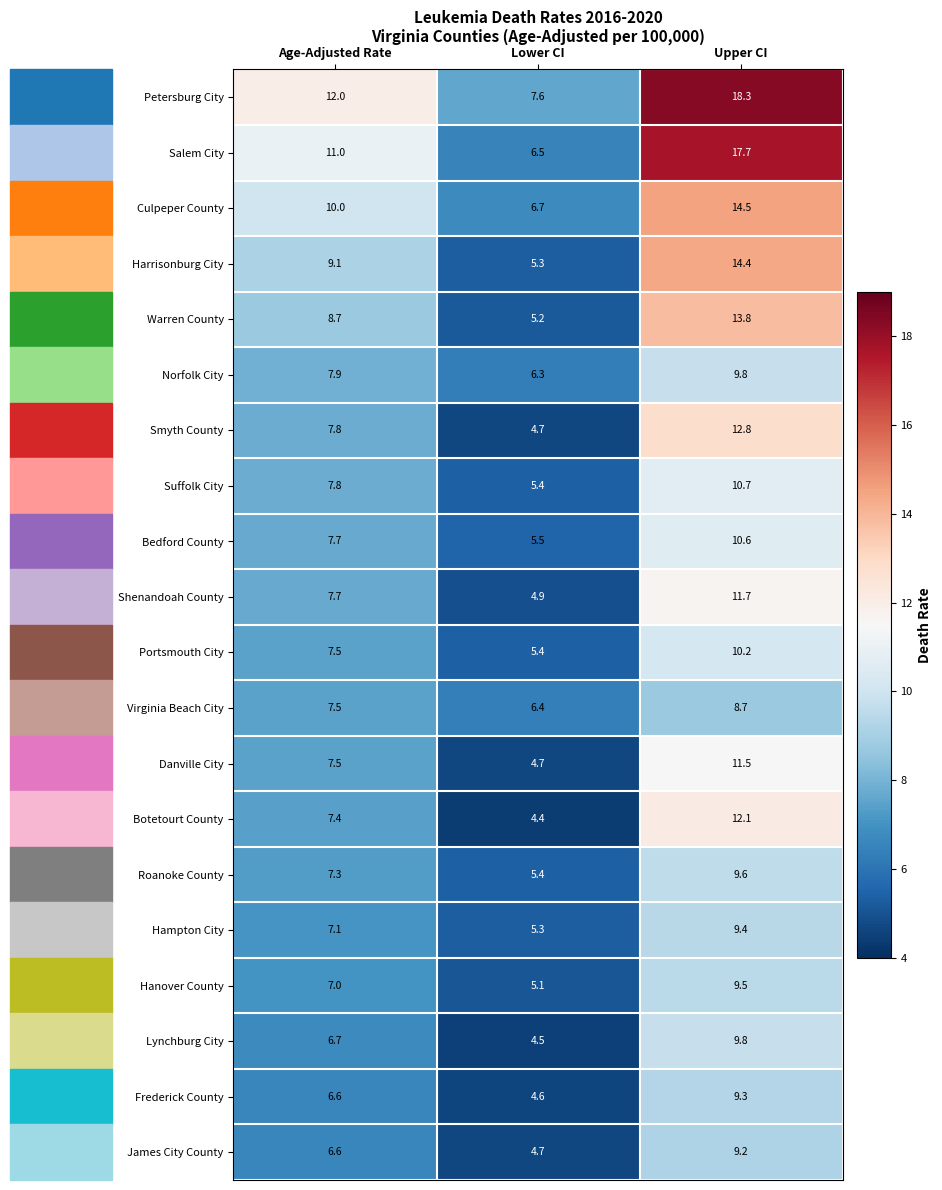

What is the difference between the maximum and minimum values in the Virginia Beach City series?

2.3